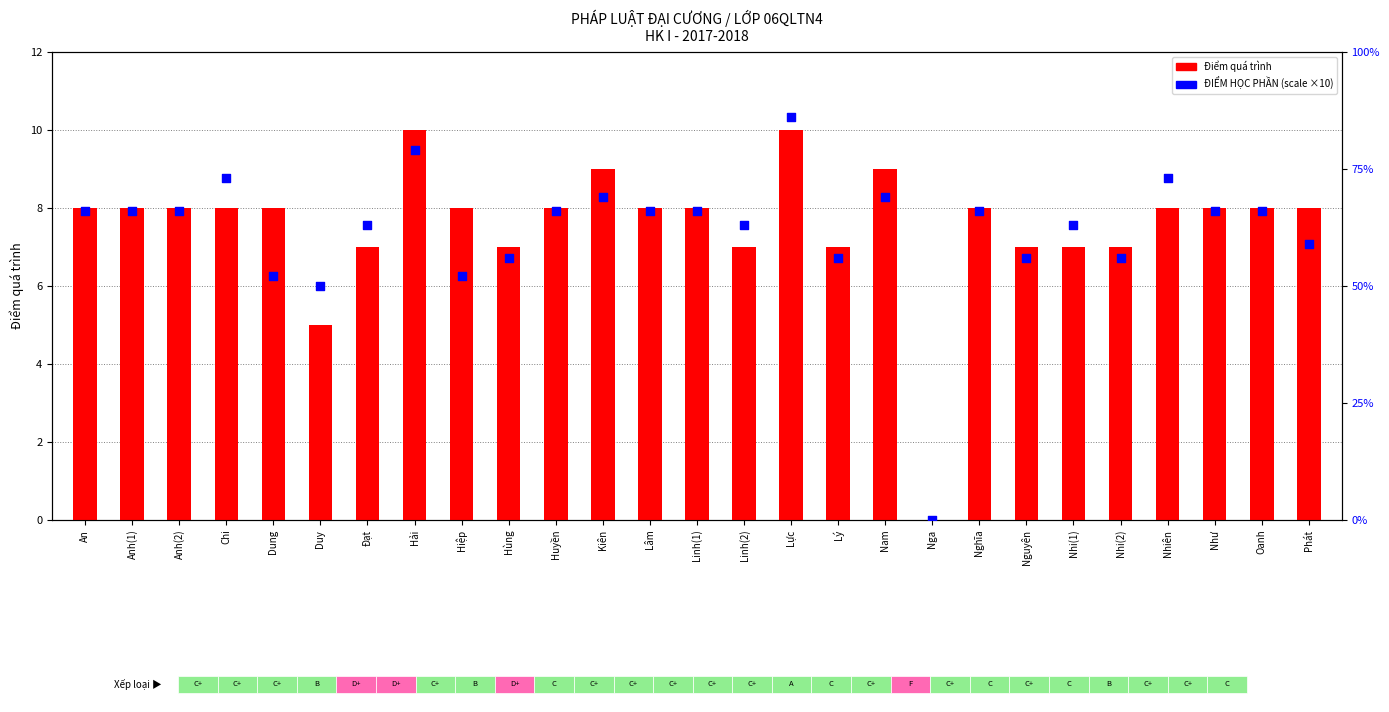

What is the total value across all series at Chi?

81